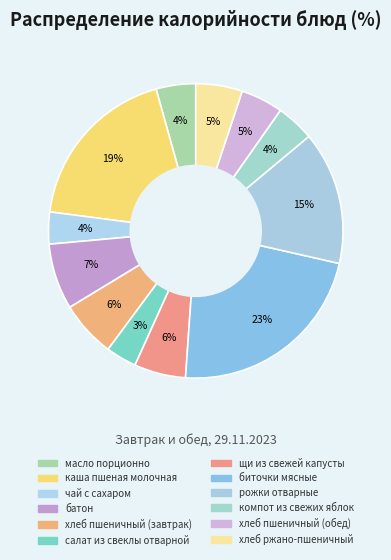

Which slice is the smallest?

салат из свеклы отварной